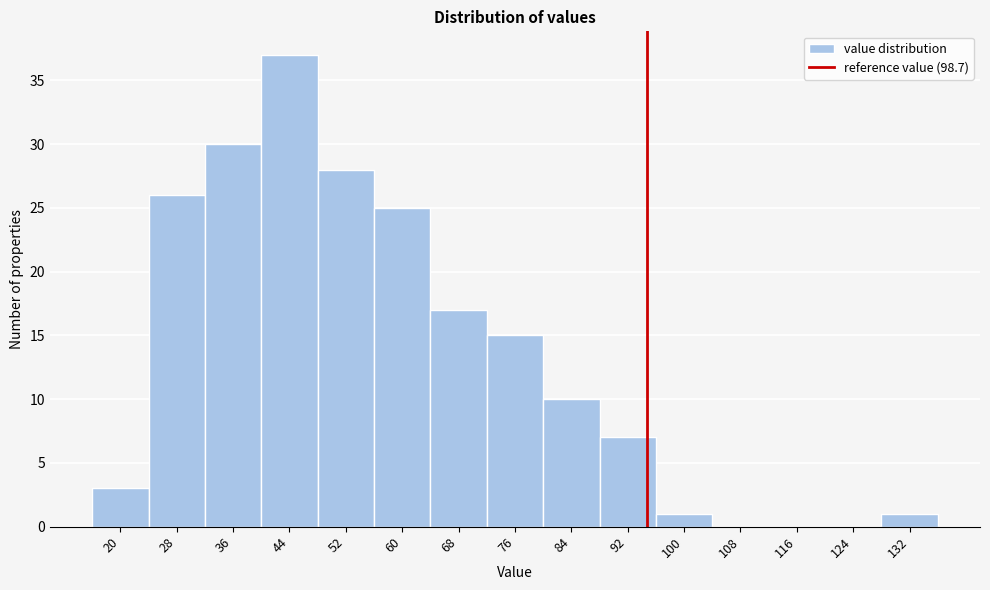

Reading left to right, extract all data points from this chart.

20=3	28=26	36=30	44=37	52=28	60=25	68=17	76=15	84=10	92=7	100=1	108=0	116=0	124=0	132=1